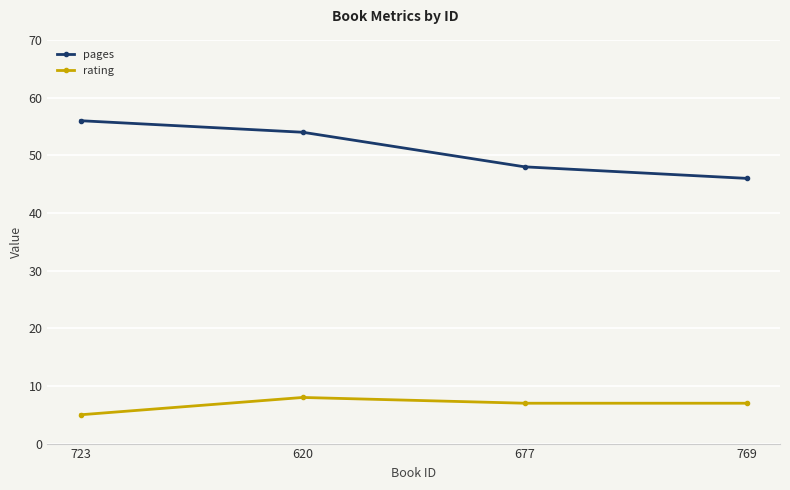

Is the value of rating at 723 greater than the value of pages at 769?

No